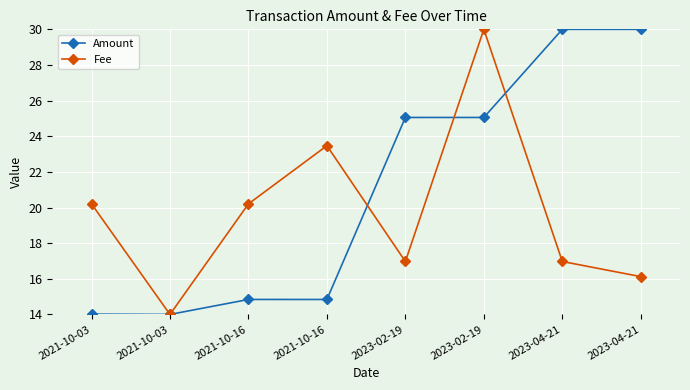

Which series has the widest spread of values?

Amount